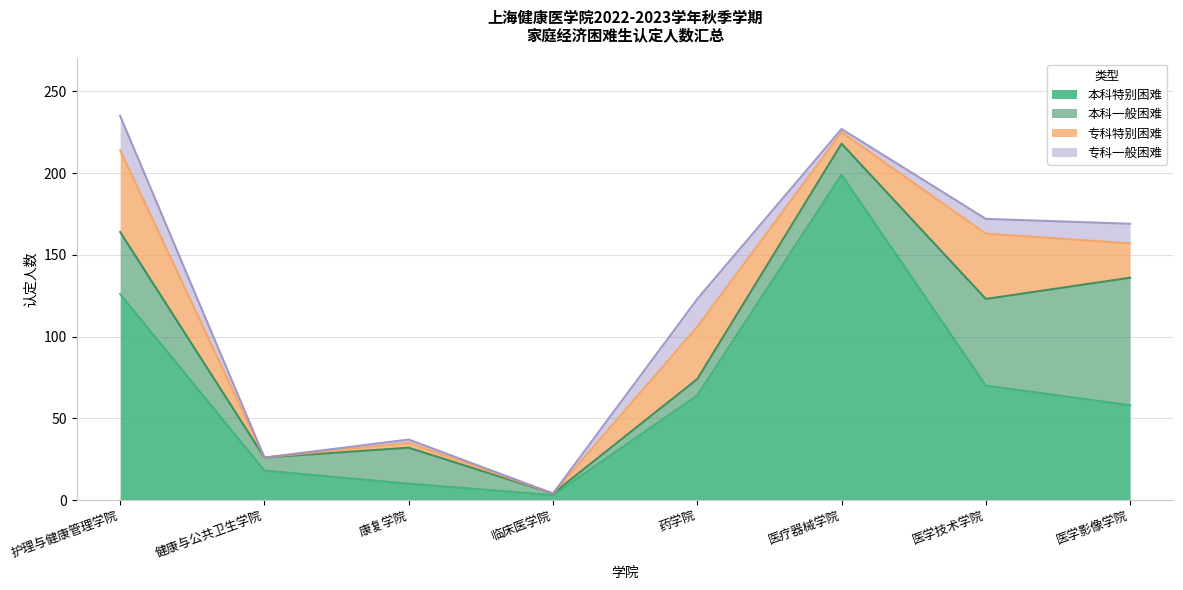

Reading left to right, transcribe all the data shown in this chart.

本科特别困难: 126	18	10	3	64	199	70	58
本科一般困难: 38	8	22	1	10	19	53	78
专科特别困难: 50	0	3	0	32	7	40	21
专科一般困难: 21	0	2	0	17	2	9	12